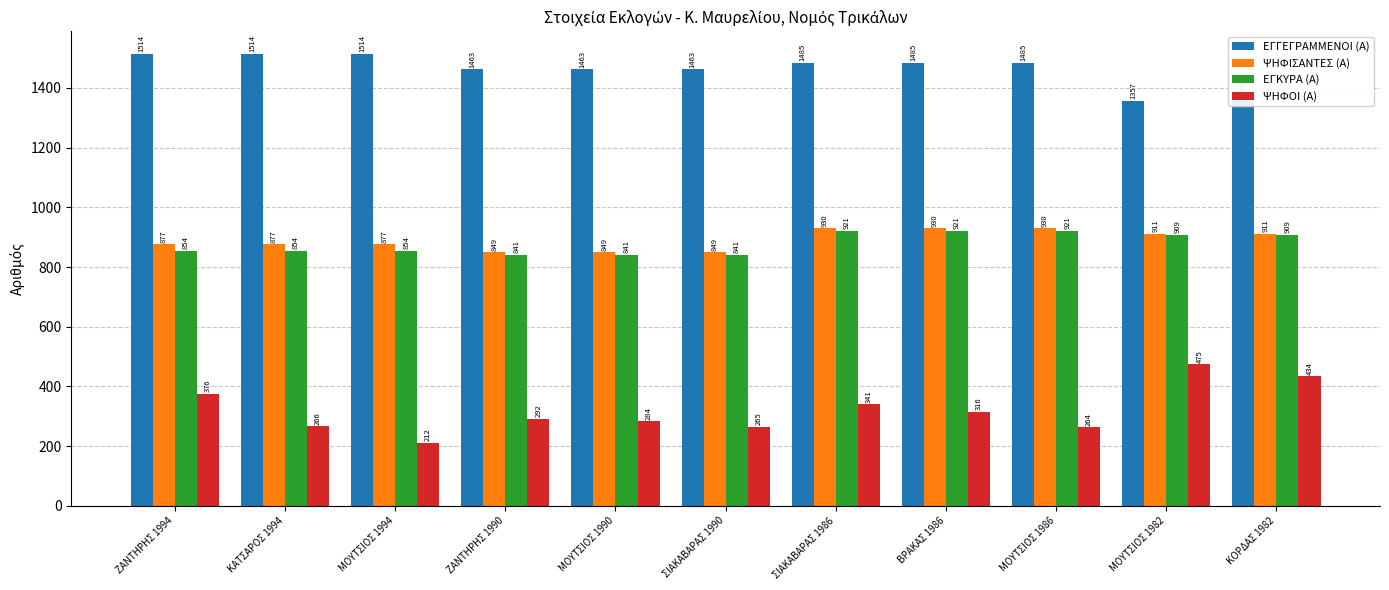

How many groups of bars are there?

11